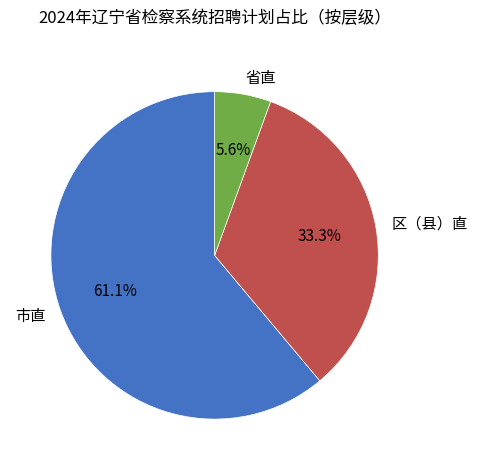

What is the smallest slice in the pie chart?

省直